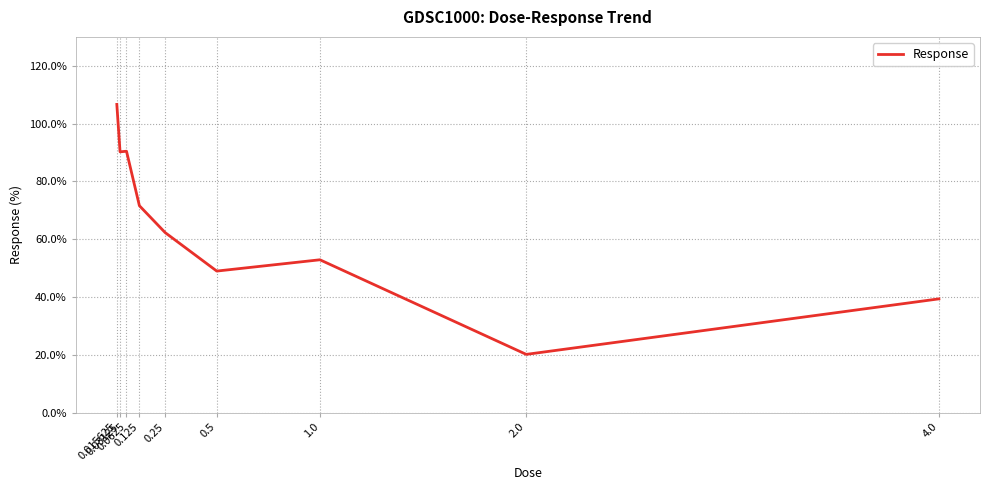

What is the sum of all values?

582.6